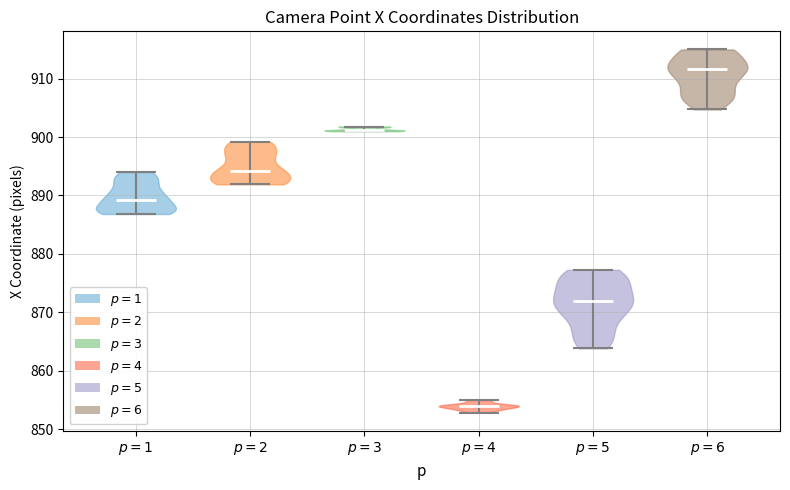

Reading left to right, read every violin against the y-axis: where its median line is, and the lowest and highest points it reaches. The values are not printed on the chart, so give them approximately, as read against the axis.

$p=1$: median line 889, lowest point 887, highest point 894
$p=2$: median line 894, lowest point 892, highest point 899
$p=3$: median line 901, lowest point 901, highest point 902
$p=4$: median line 854, lowest point 853, highest point 855
$p=5$: median line 872, lowest point 864, highest point 877
$p=6$: median line 912, lowest point 905, highest point 915